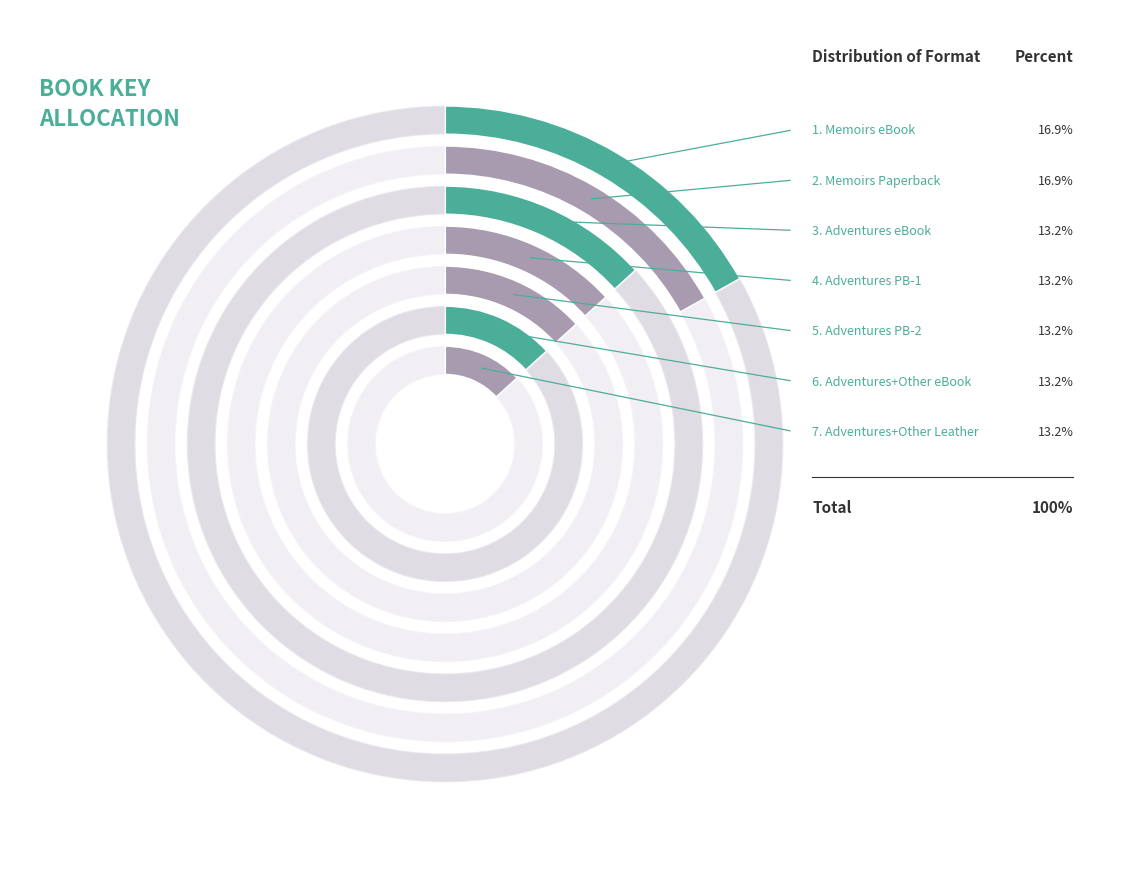

To the nearest percent, what percentage of the pie is Adventures of Sherlock Holmes and Other (eBook)?

13%